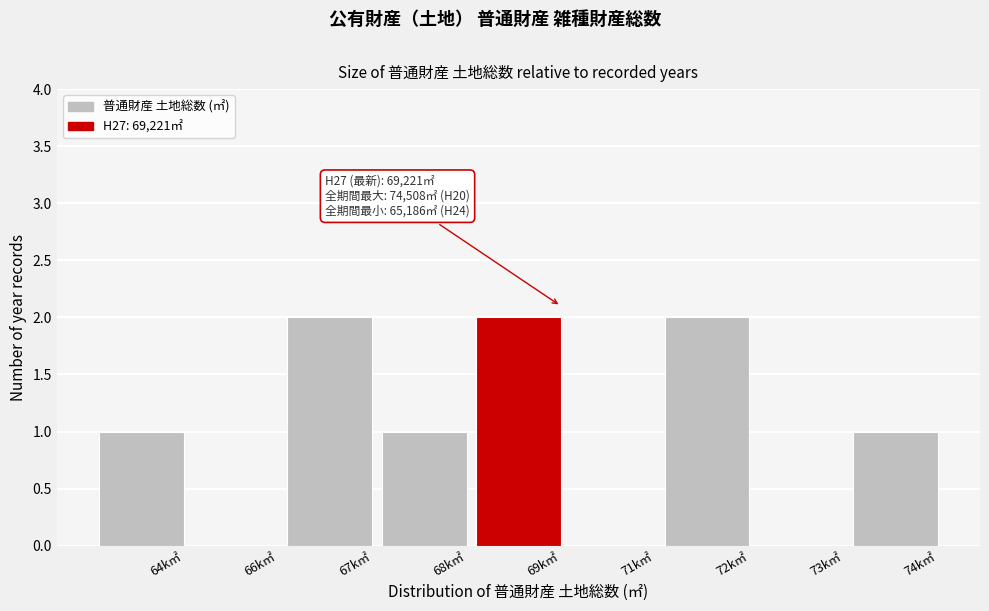

Reading left to right, what are all the values shown in this chart?

64k㎡=1	66k㎡=0	67k㎡=2	68k㎡=1	69k㎡=2	71k㎡=0	72k㎡=2	73k㎡=0	74k㎡=1